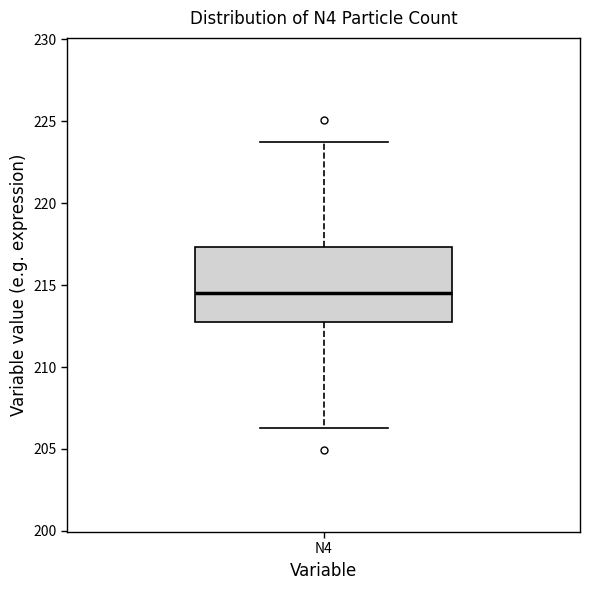

Transcribe this box plot: give where the median line is, the range the box spans, and where the two whiskers end, as read against the y-axis. The values are not printed on the chart, so give them approximately, as read against the axis.

median 214.5, box 212.5 to 217.5, whiskers 206.5 to 223.5